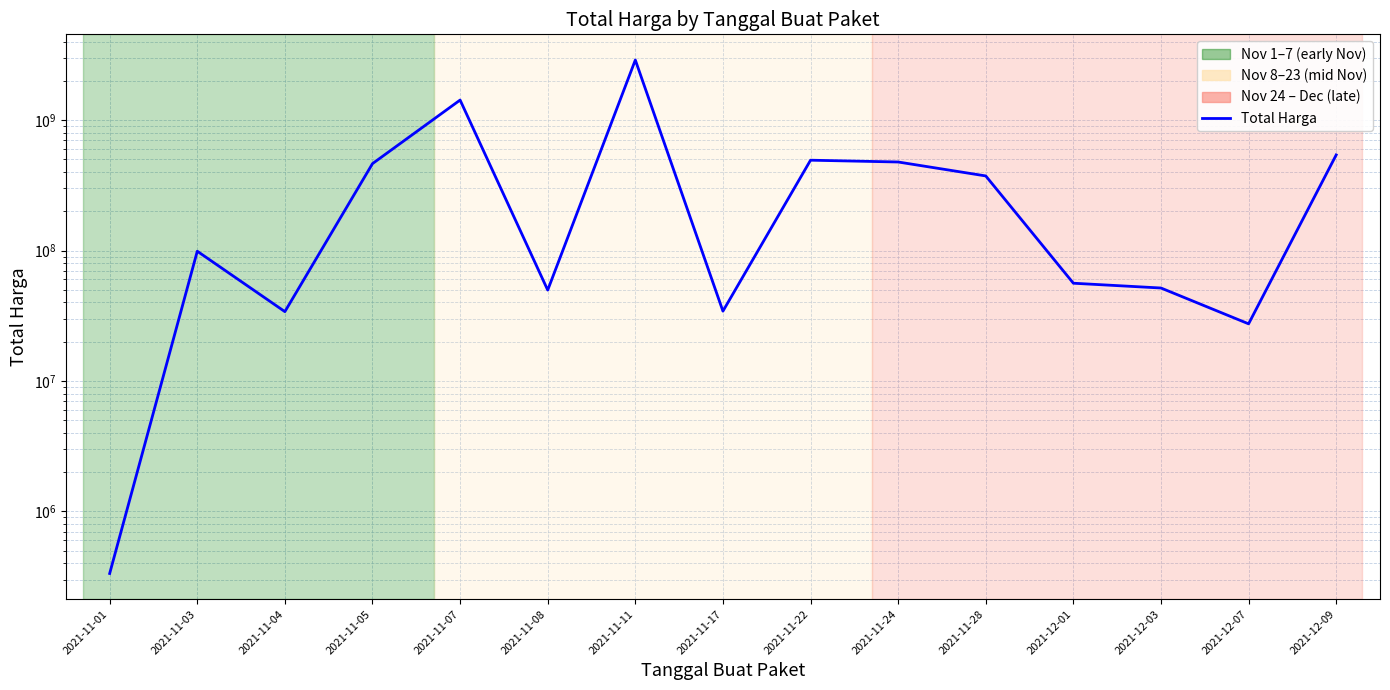

What is the value of the 9th point from the left?

493000000